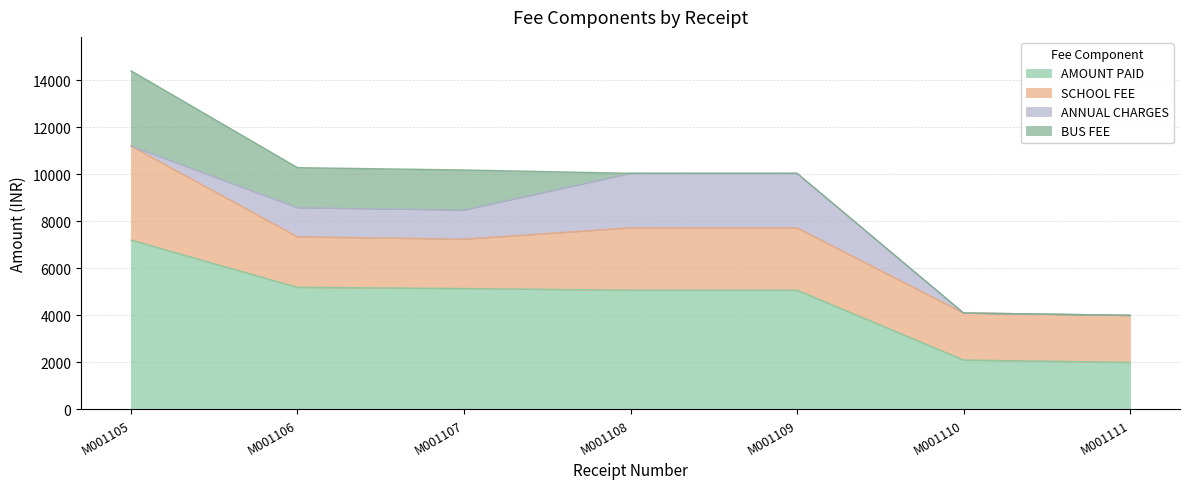

What is the sum of the SCHOOL FEE values at M001108 and M001110?

4650